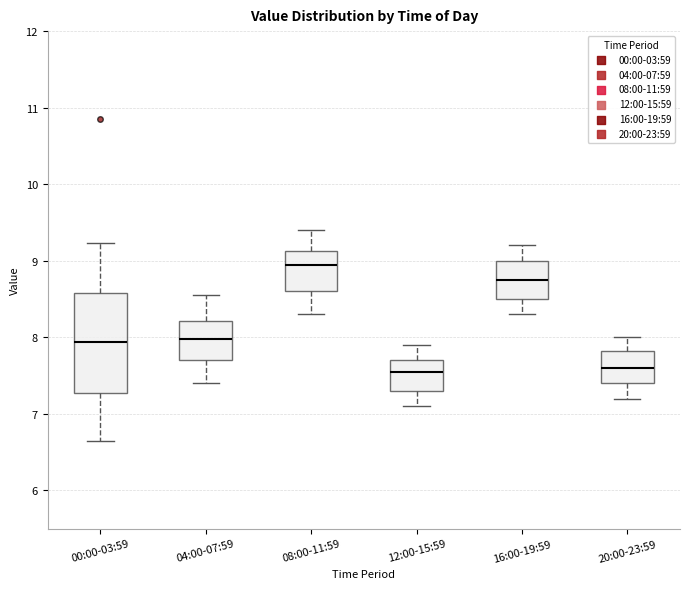

Where does the upper whisker of the box for 20:00-23:59 end on the y-axis? The values are not printed on the chart, so give them approximately, as read against the axis.

8.0